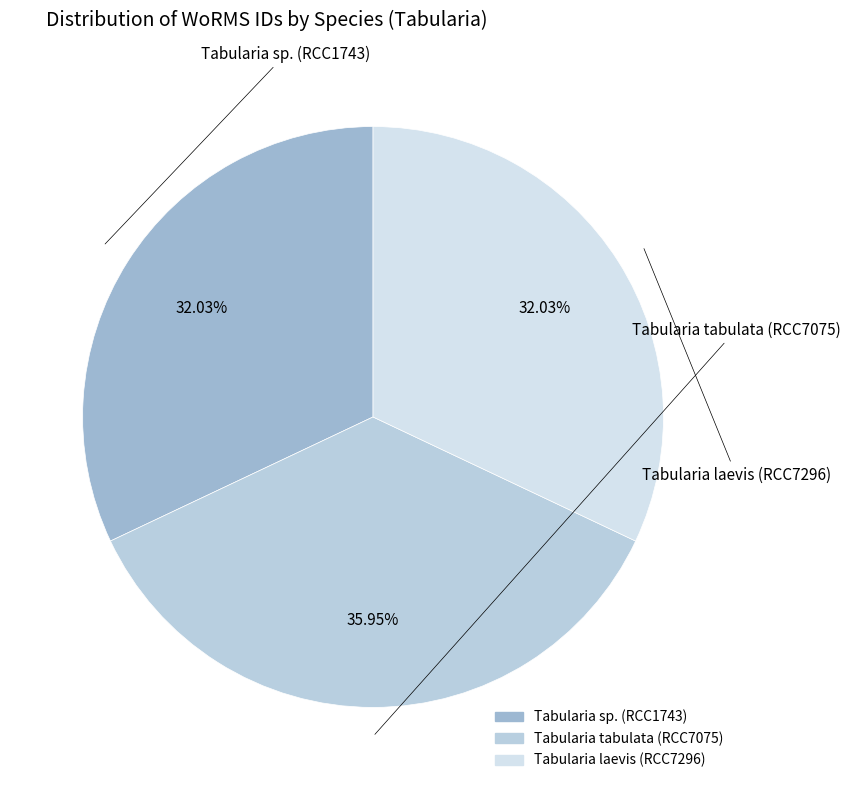

The Tabularia tabulata (RCC7075) slice represents 36% of the pie. True or false?

True